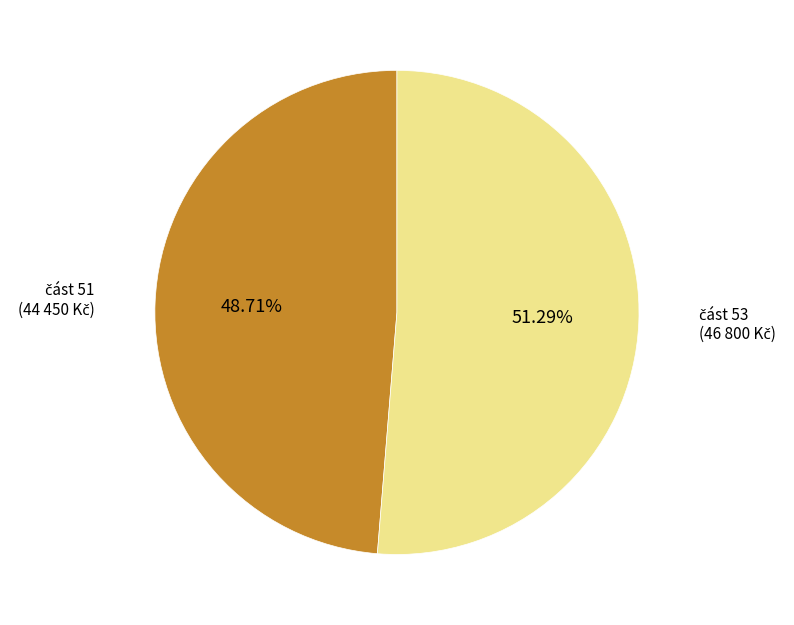

Is there a majority slice in this chart?

Yes